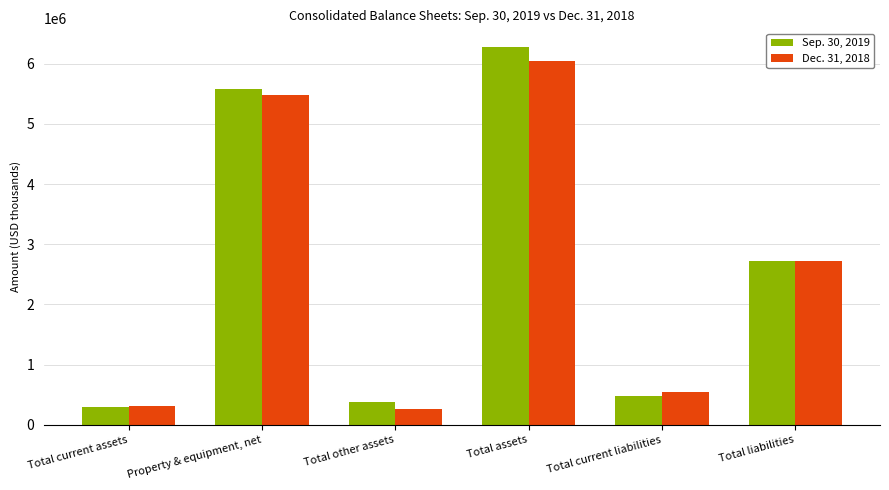

Does the chart contain any negative values?

No